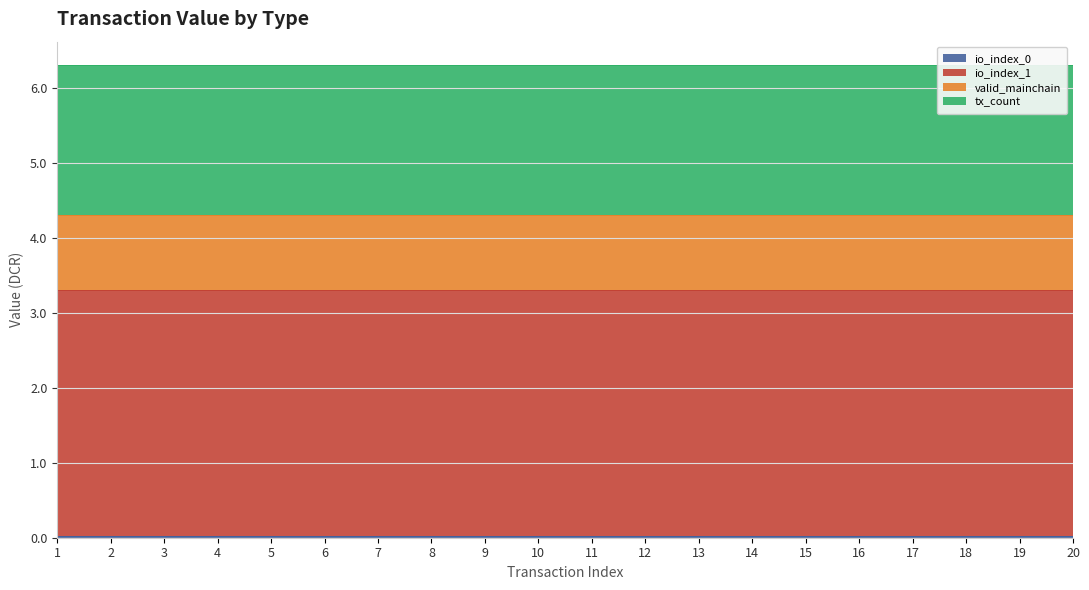

List the series in order of their peak value, lowest first.

io_index_0, valid_mainchain, tx_count, io_index_1